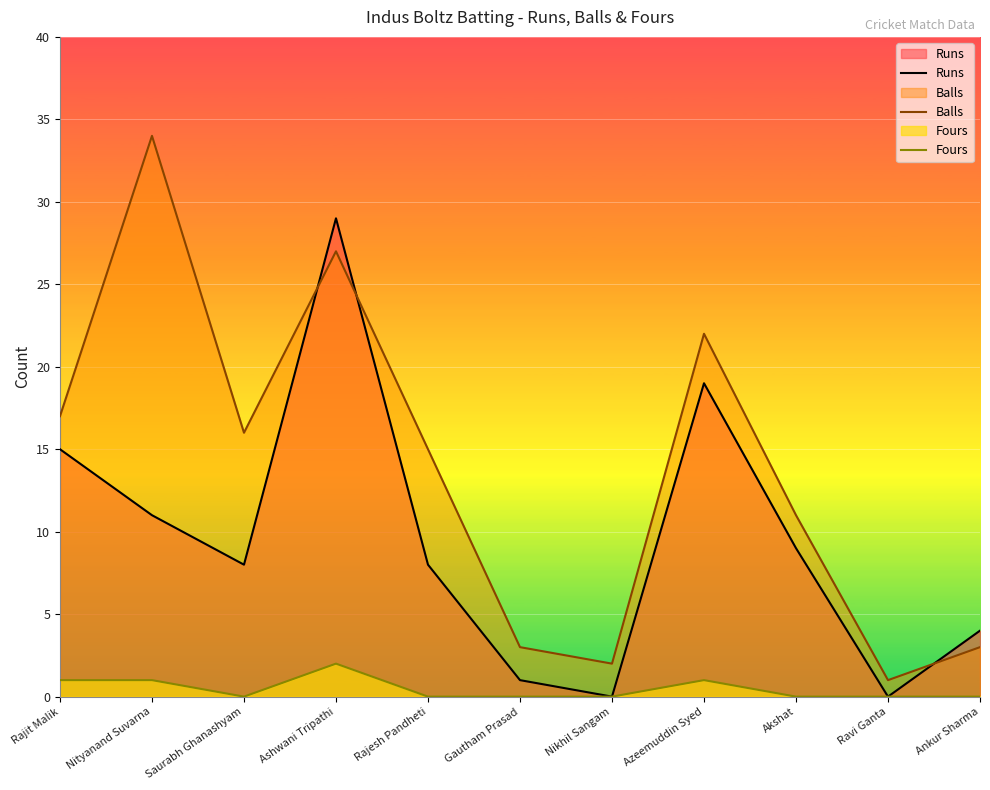

The value of Fours at Ravi Ganta is 1. True or false?

False